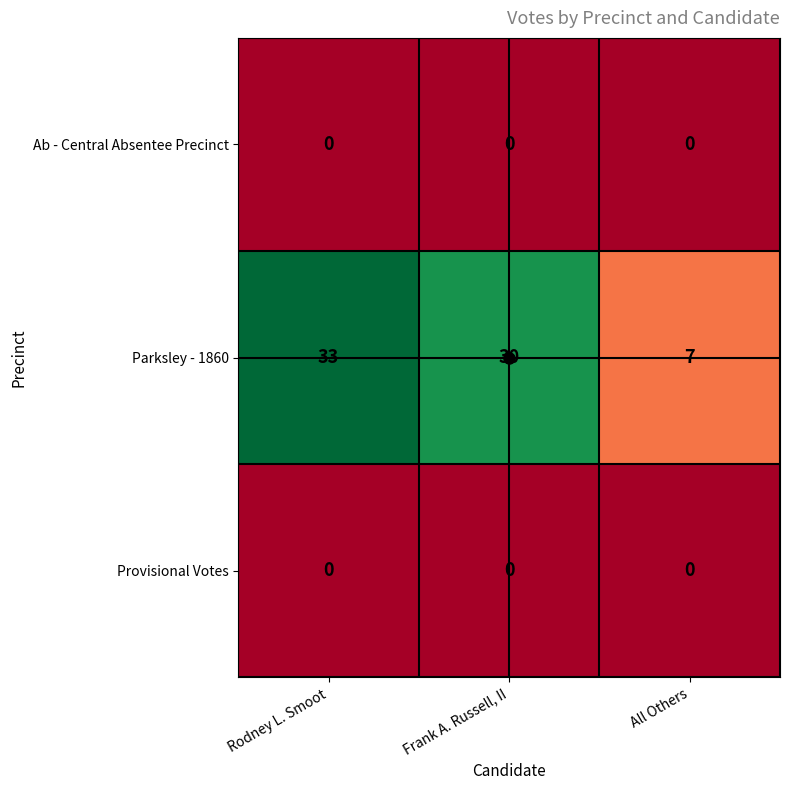

How many series are shown in this chart?

3